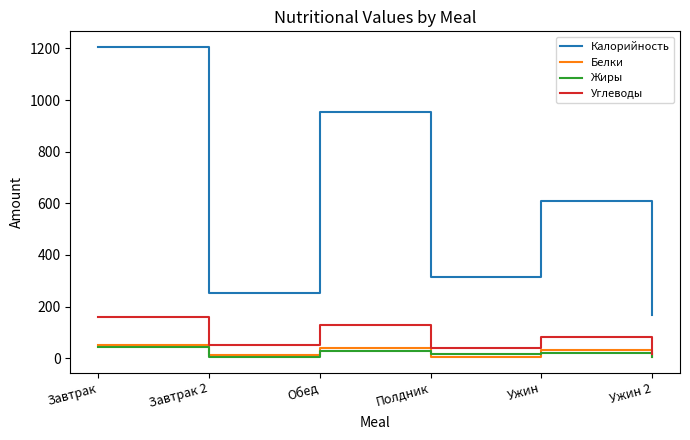

What is the highest value of the Жиры series?

44